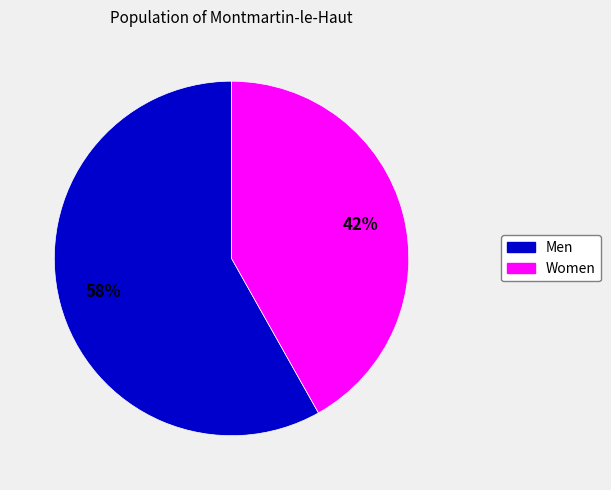

To the nearest percent, what portion does Men represent?

58%